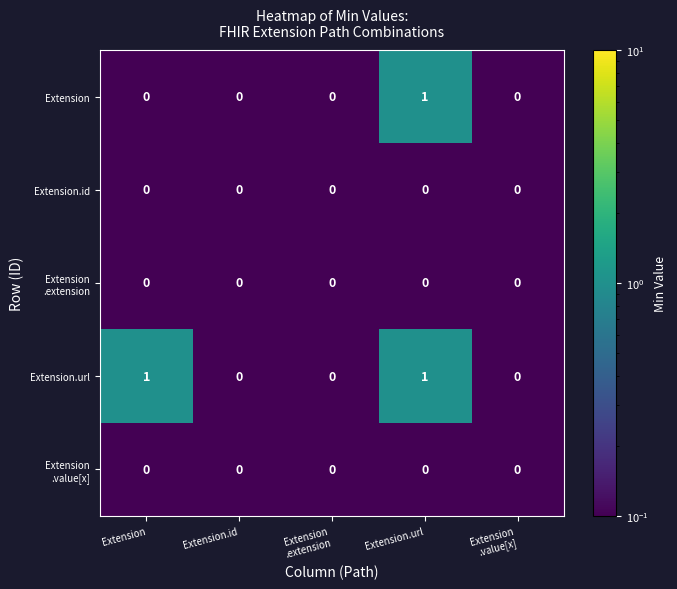

At which category is the sum across all series the highest?

Extension.url